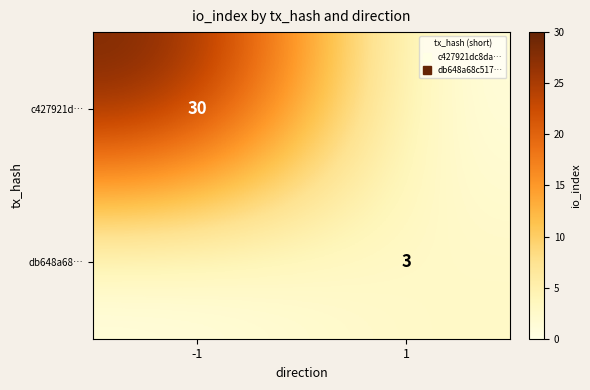

At which label does db648a68… reach its minimum?

-1